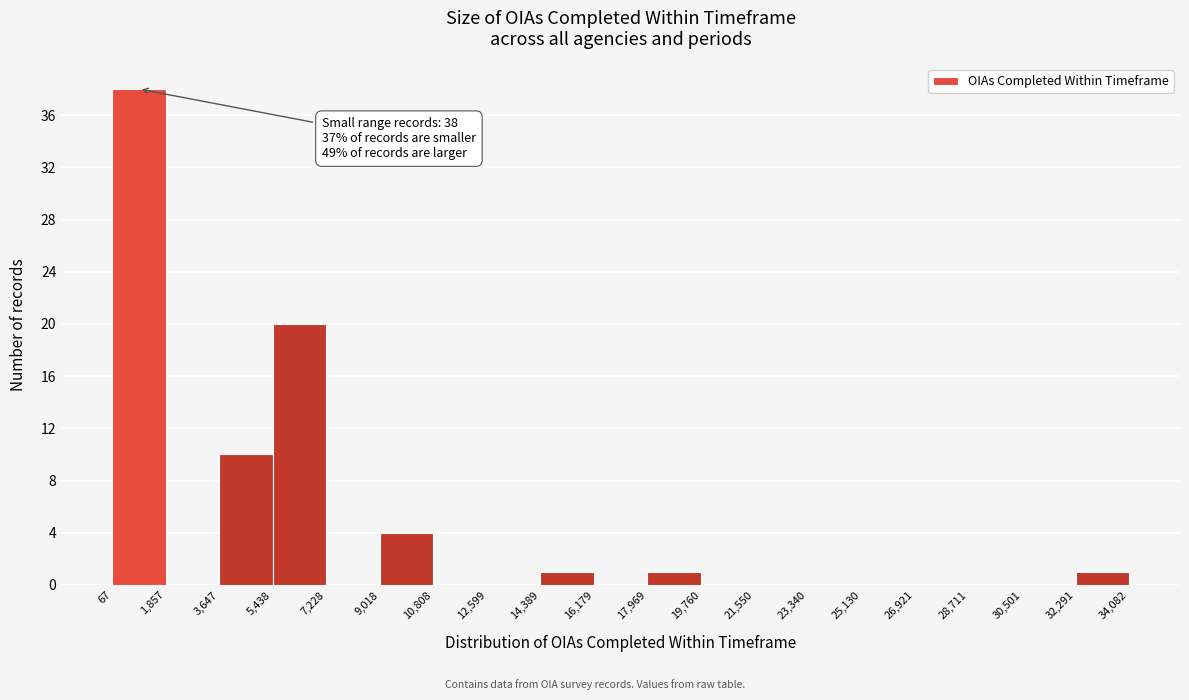

Over which range of the x-axis is the bar tallest?

67 to 1,857